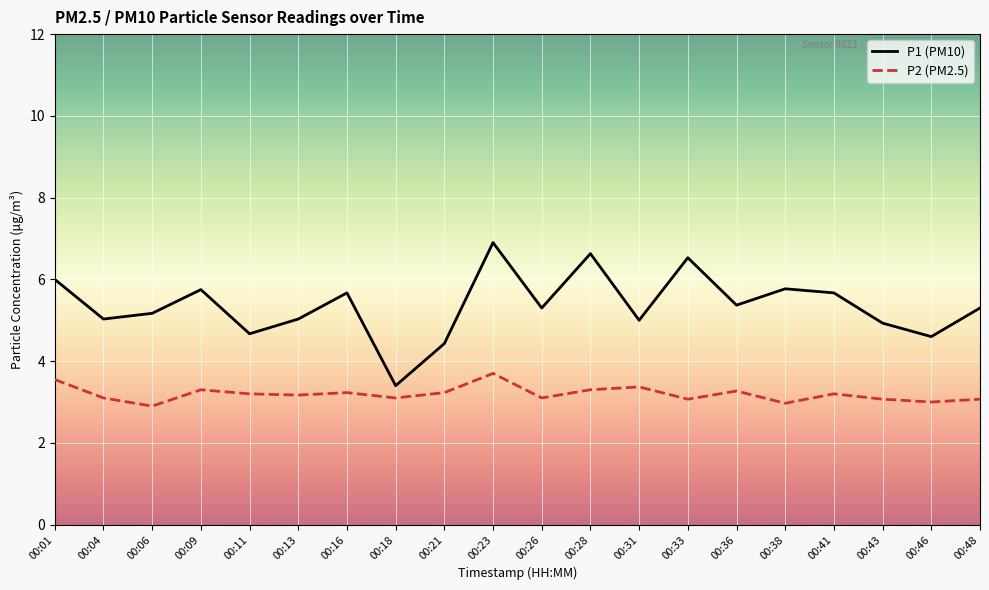

The P2 (PM2.5) series shows 3.2 at 00:11. True or false?

True